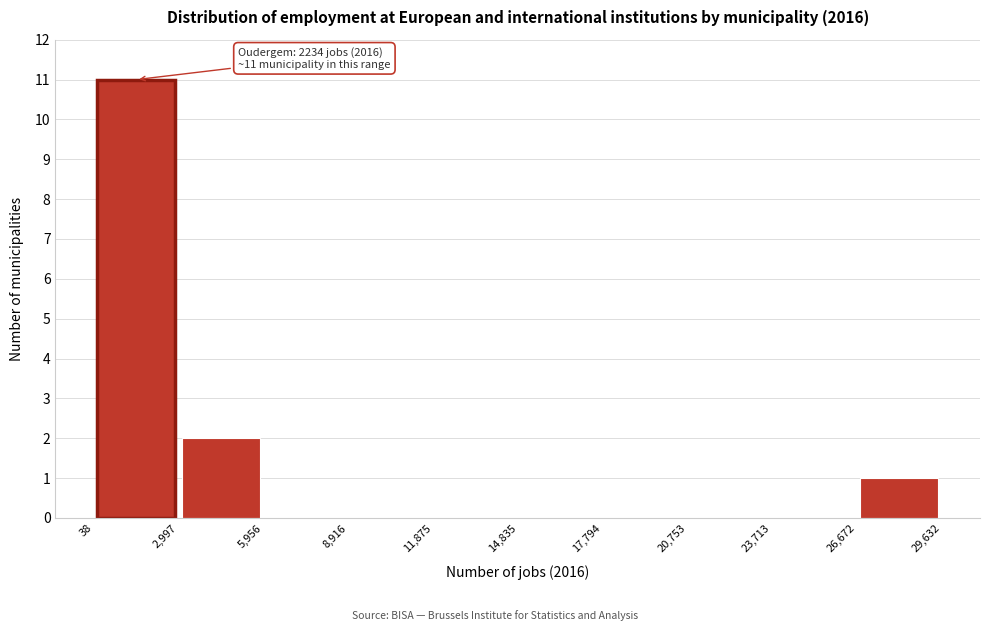

Which range on the x-axis has the tallest bar?

38 to 2,997